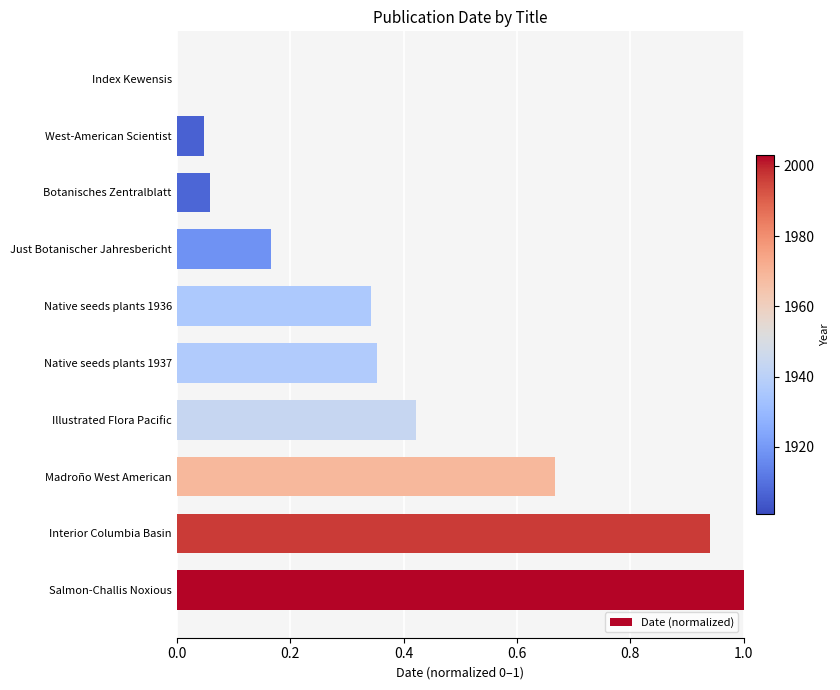

What is the change in value from Salmon-Challis Noxious to Index Kewensis?

-1.0